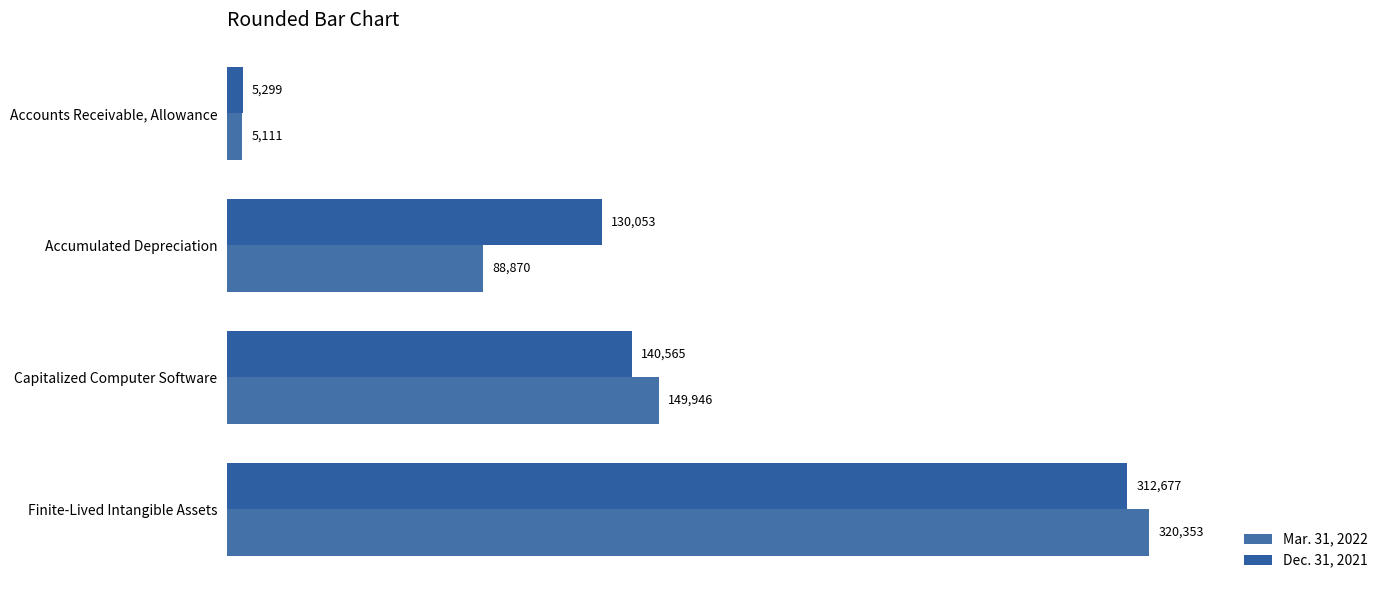

At which label is Dec. 31, 2021 closest to 158988?

Capitalized Computer Software